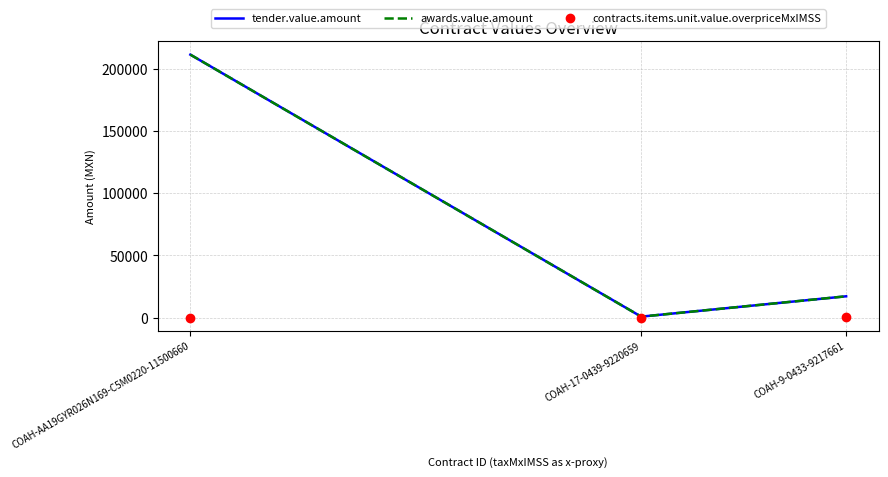

How many values in the contracts.items.unit.value.overpriceMxIMSS series exceed 0?

1